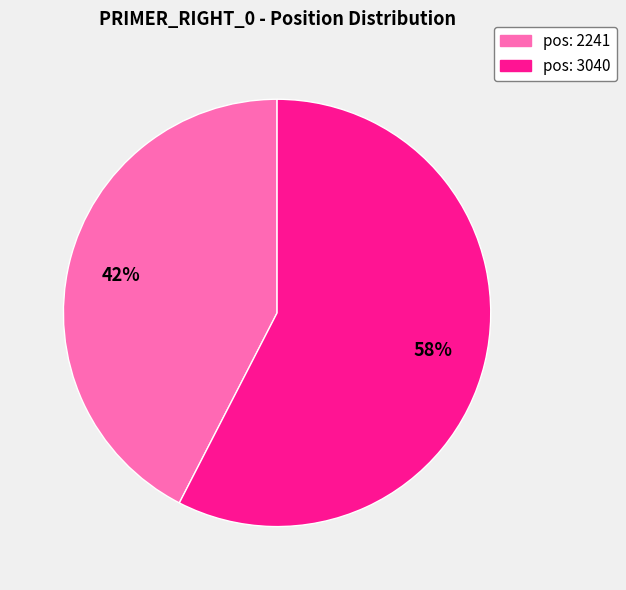

Is there any slice that represents more than half of the pie?

Yes